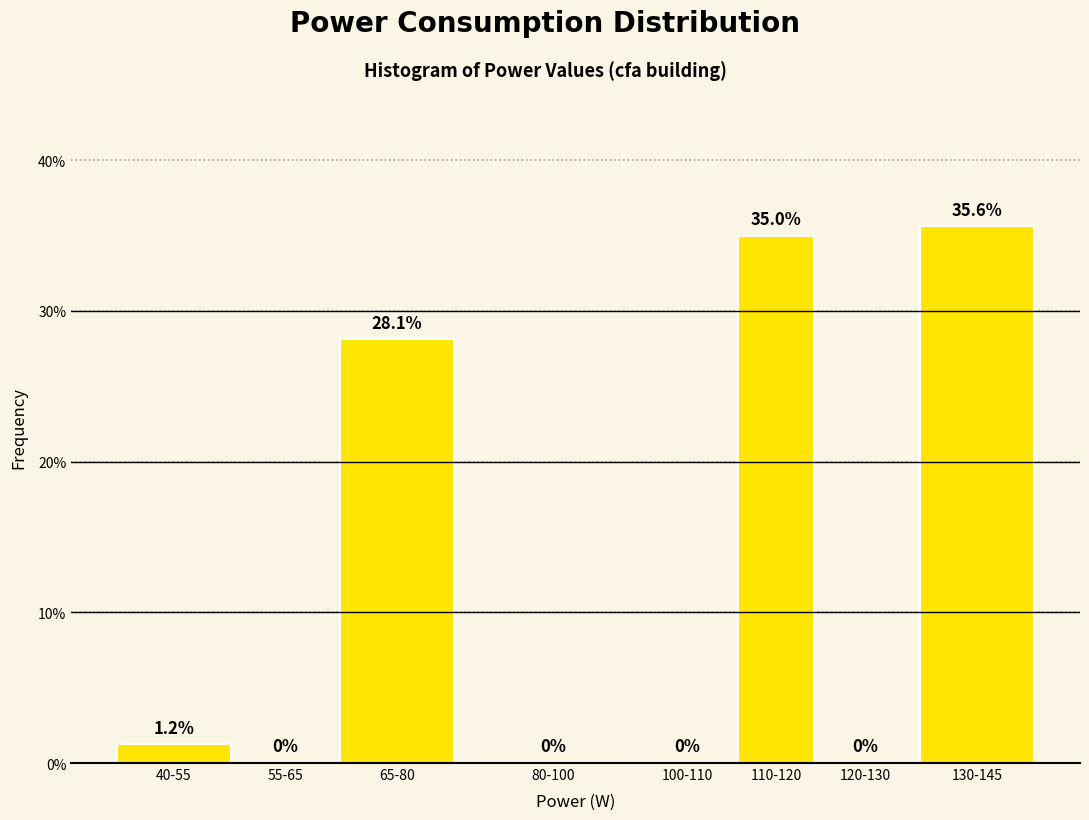

What is the maximum value shown in the chart?

35.6